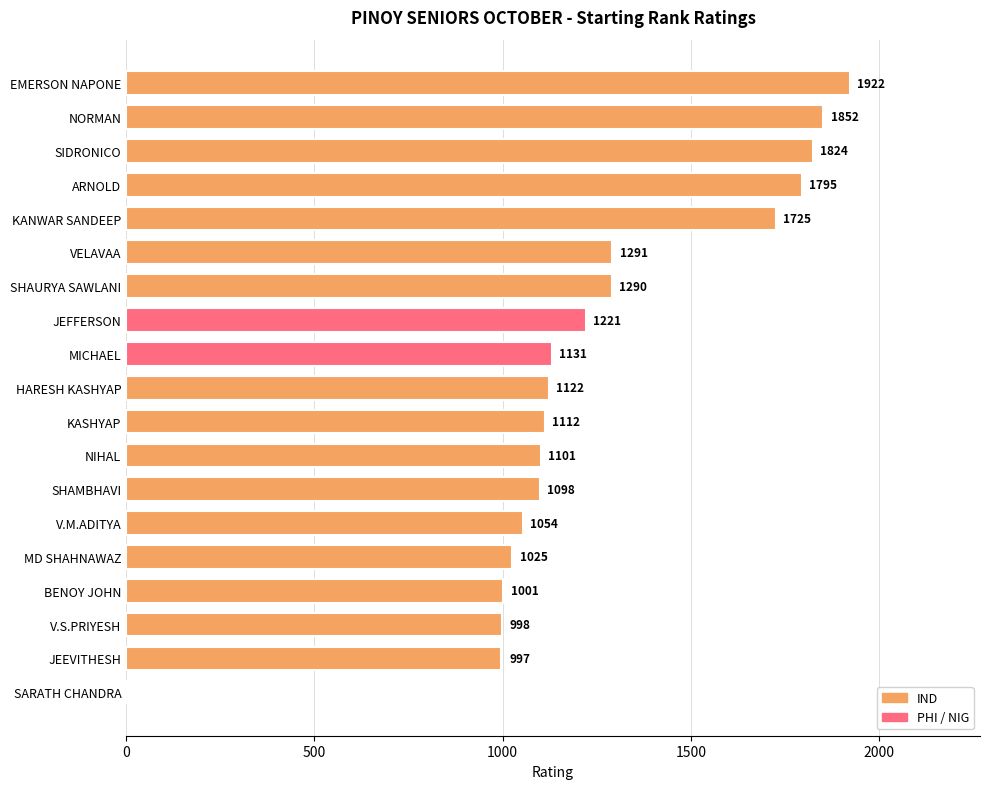

Reading top to bottom, list all the values displayed in this chart.

EMERSON NAPONE=1922	NORMAN=1852	SIDRONICO=1824	ARNOLD=1795	KANWAR SANDEEP=1725	VELAVAA=1291	SHAURYA SAWLANI=1290	JEFFERSON=1221	MICHAEL=1131	HARESH KASHYAP=1122	KASHYAP=1112	NIHAL=1101	SHAMBHAVI=1098	V.M.ADITYA=1054	MD SHAHNAWAZ=1025	BENOY JOHN=1001	V.S.PRIYESH=998	JEEVITHESH=997	SARATH CHANDRA=0